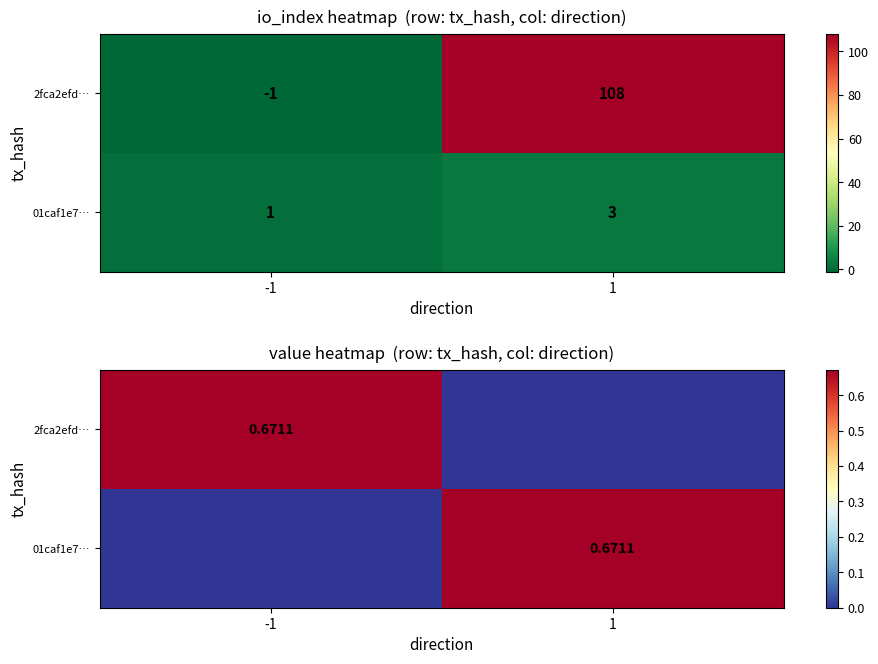

How many 01caf1e7… values are between 0 and 1?

2